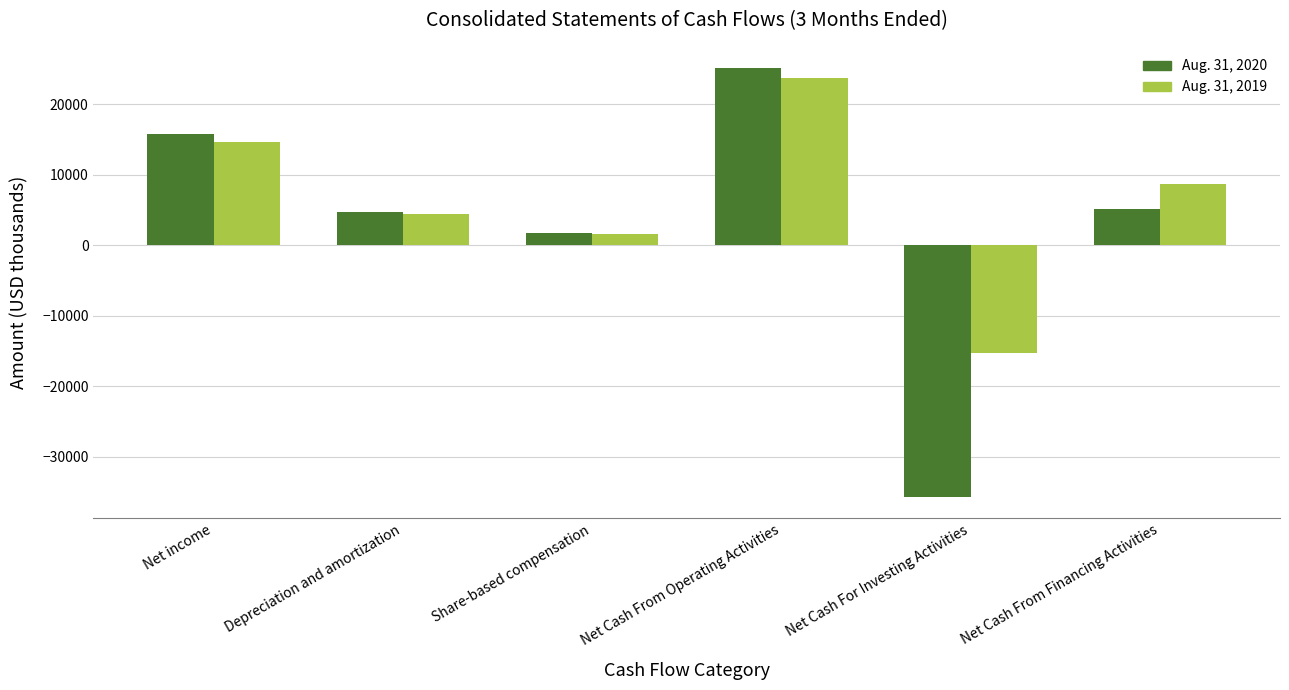

How many values in the Aug. 31, 2020 series are below 5095?

3